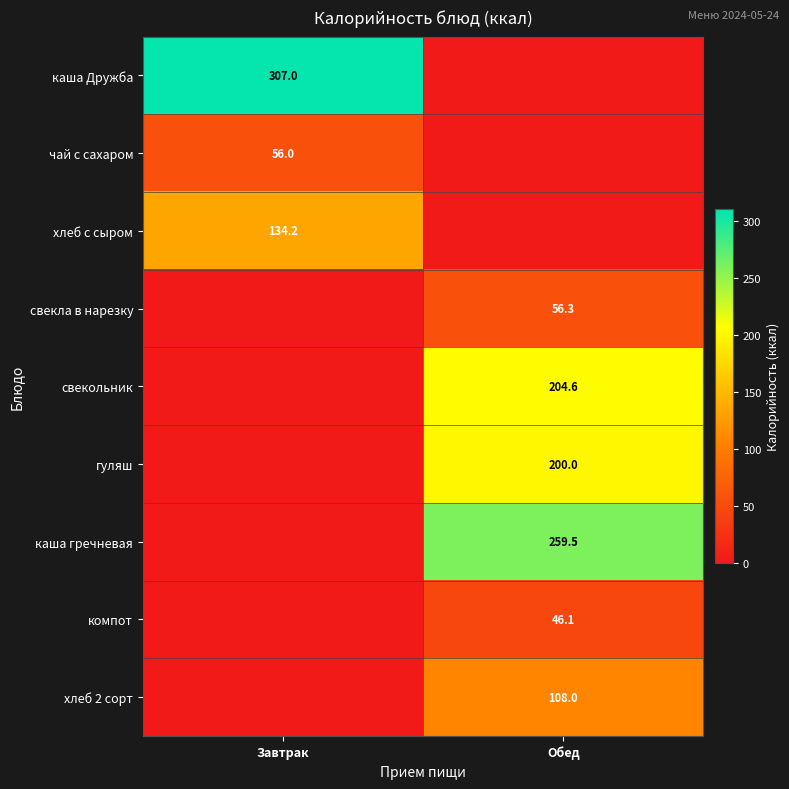

Is it true that гуляш equals 300.3 at Обед?

False